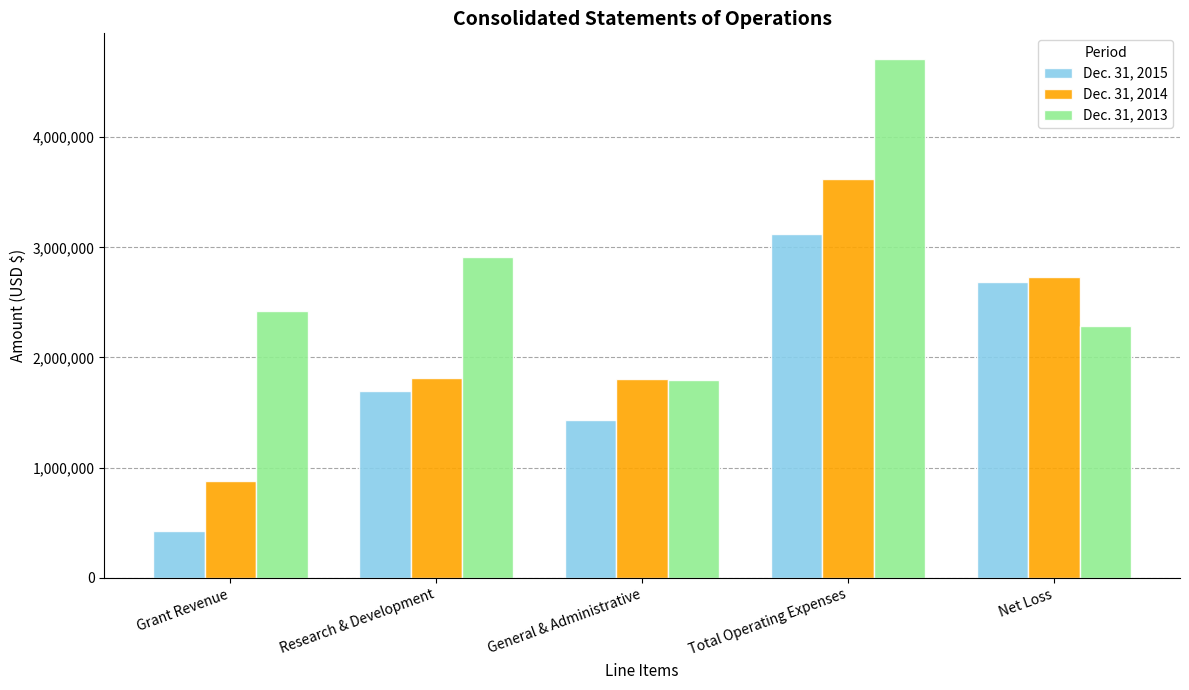

What is the label of the 3rd bar from the left?

General & Administrative